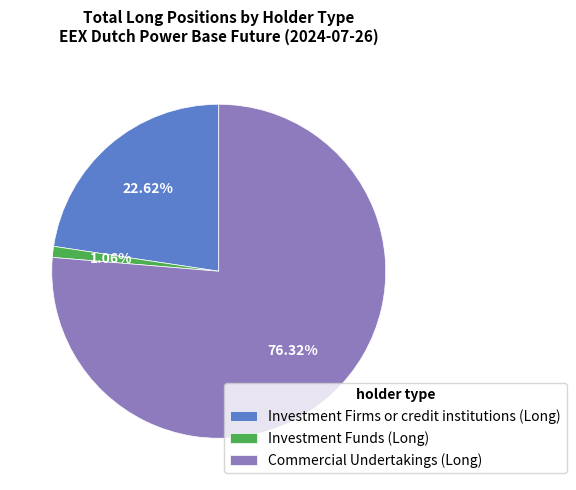

Is there a majority slice in this chart?

Yes